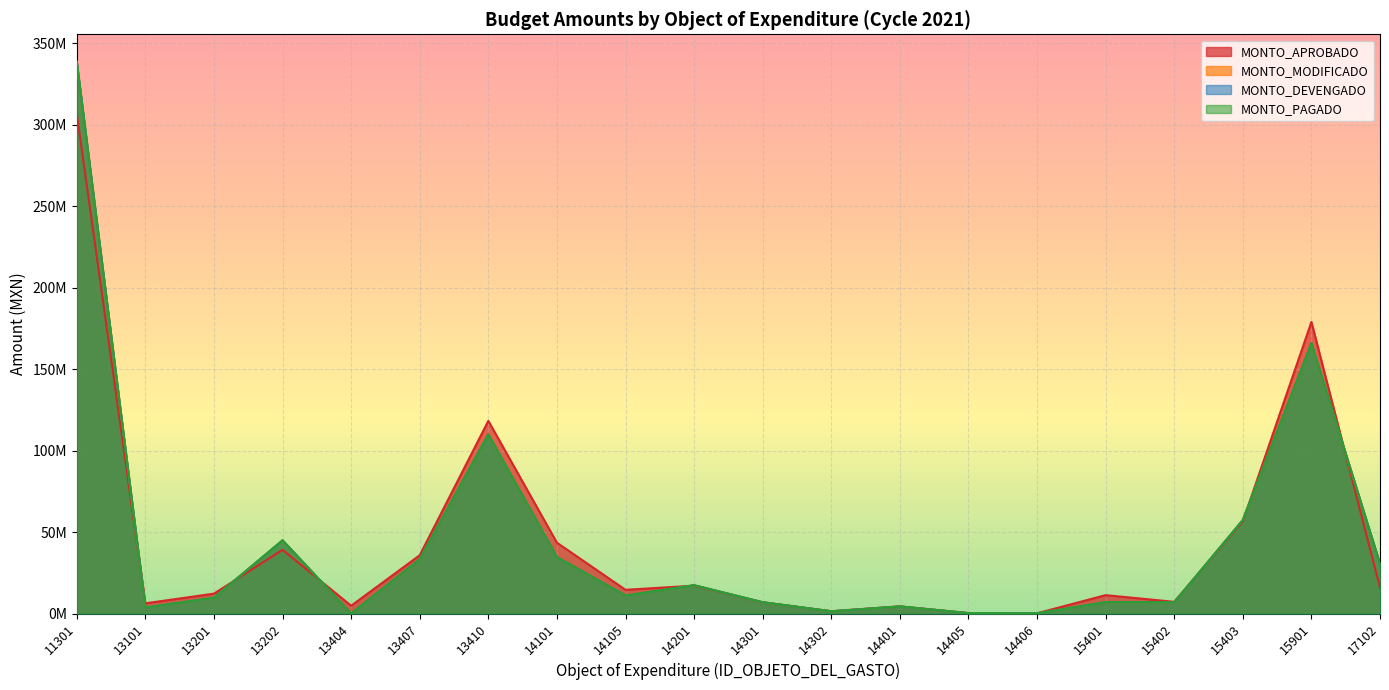

Rank the series by their maximum value, from highest to lowest.

MONTO_MODIFICADO, MONTO_DEVENGADO, MONTO_PAGADO, MONTO_APROBADO